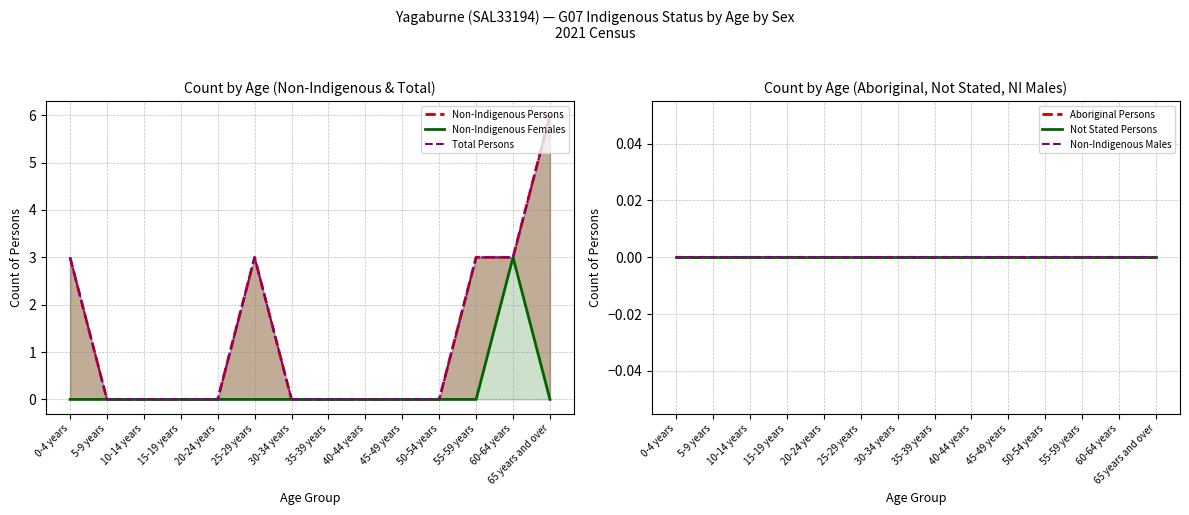

True or false: Non-Indigenous Males has more than 2 interior local peaks.

False